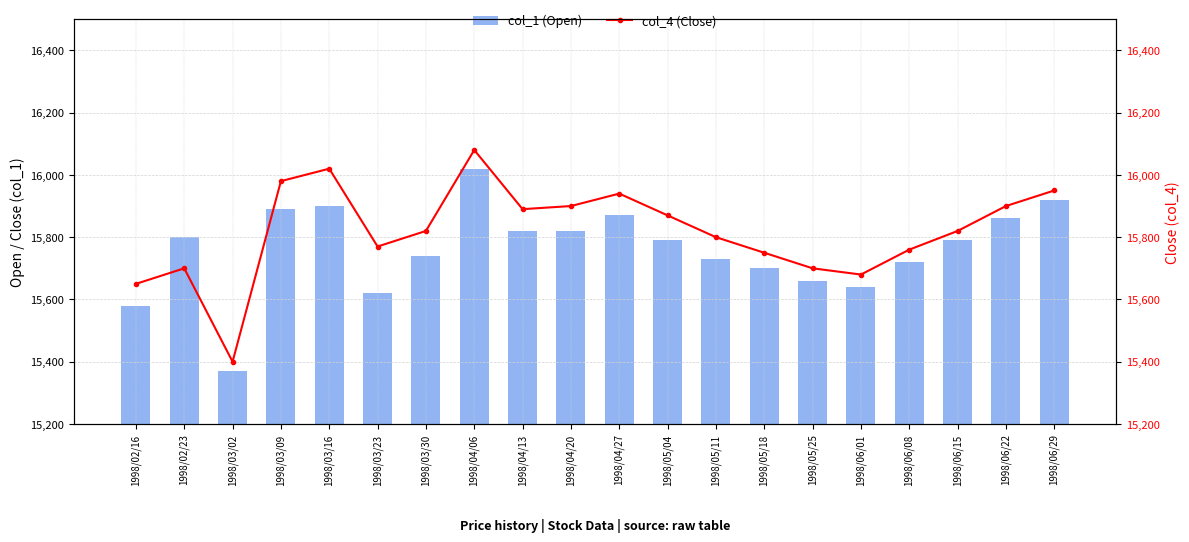

Which series changed the most between 1998/04/20 and 1998/06/15?

col_4 (Close)